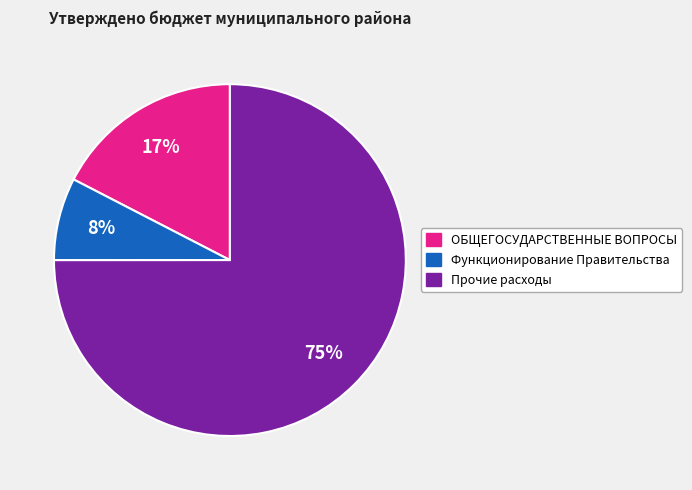

How many slices are in this pie chart?

3